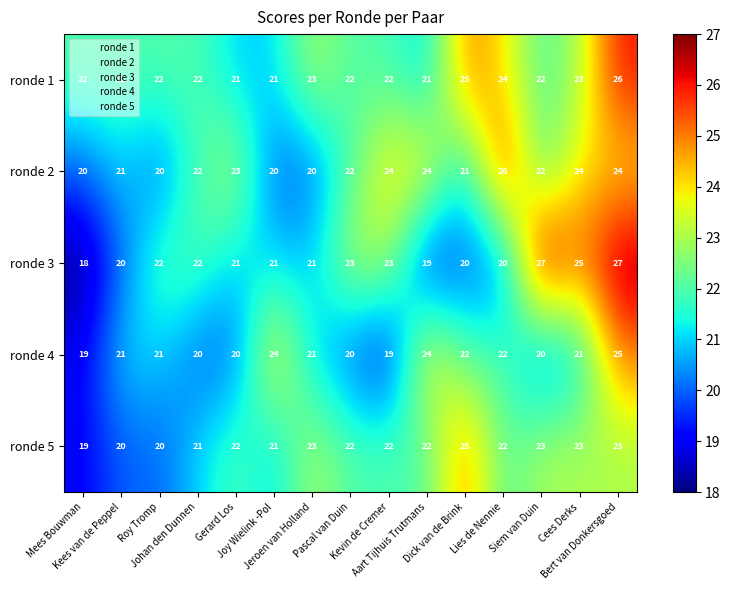

How many ronde 5 values are between 21 and 23?

11